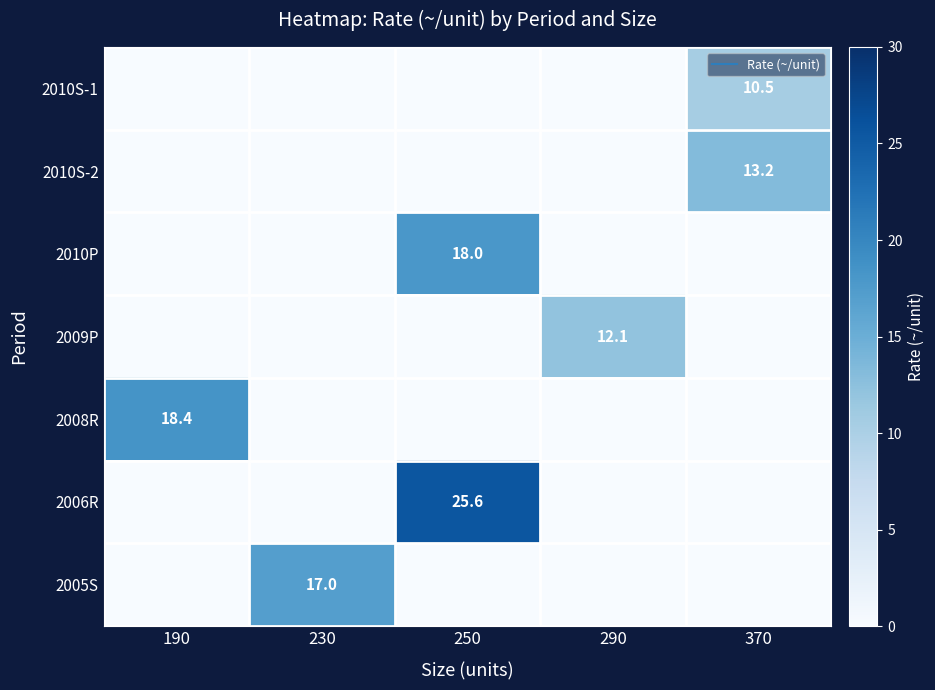

What is the total value across all series at 370?

23.7